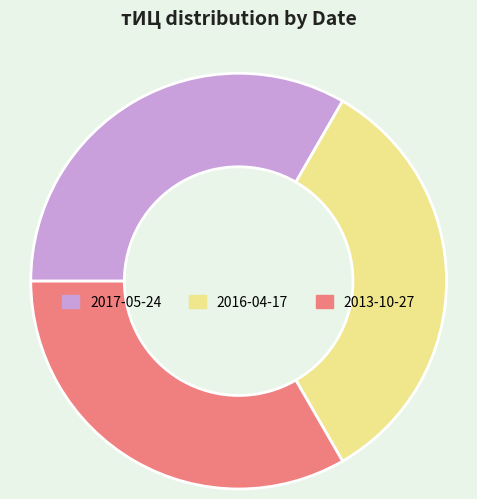

Is there any slice that represents more than half of the pie?

No